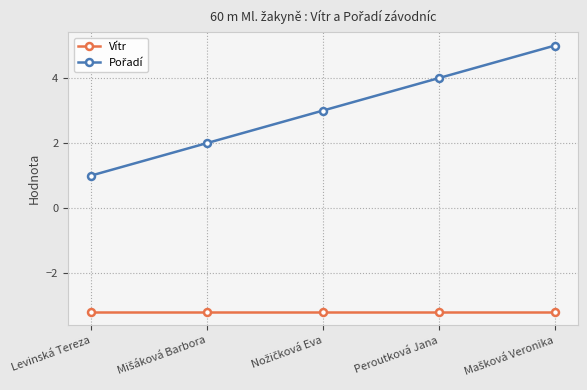

The value of Vítr at Levinská Tereza is -4.6. True or false?

False